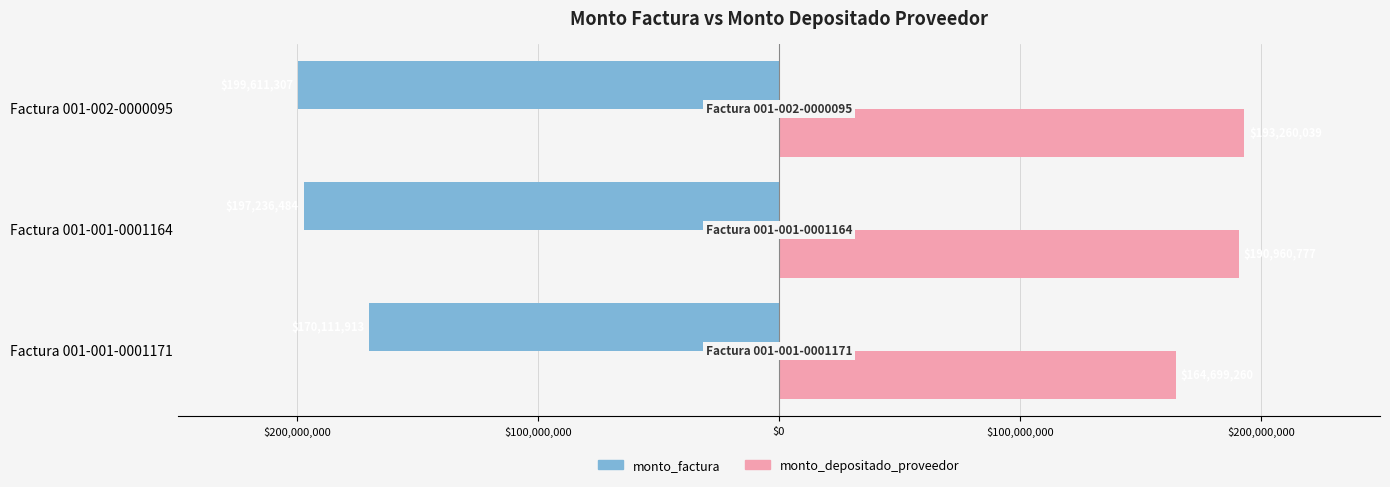

Reading left to right, what are all the values shown in this chart?

monto_factura: -170111913	-197236484	-199611307
monto_depositado_proveedor: 164699260	190960777	193260039